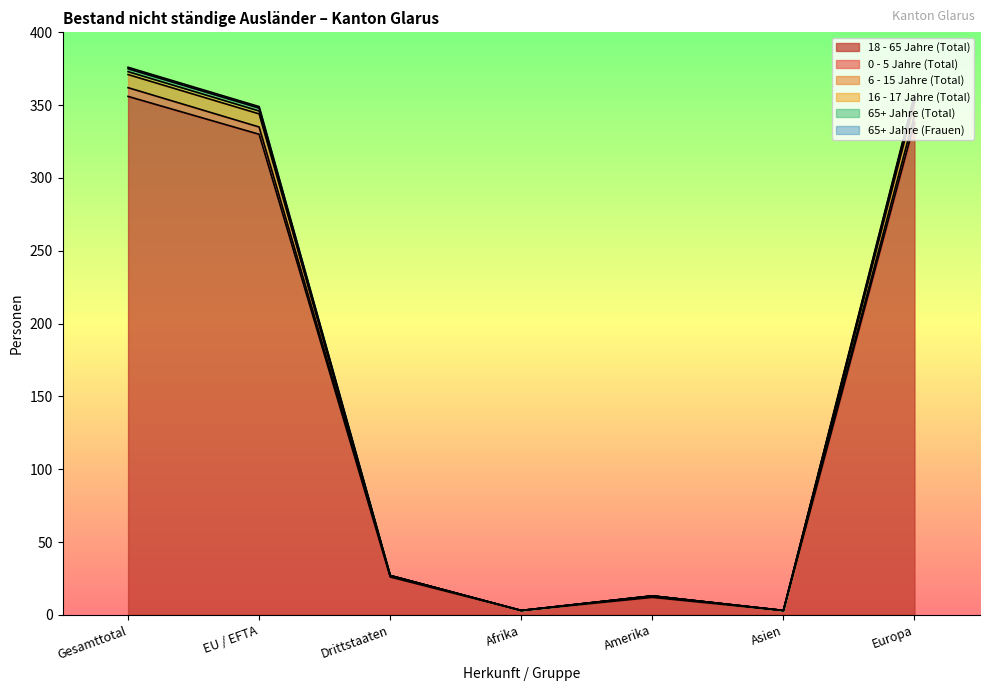

Reading right to left, transcribe all the data shown in this chart.

18 - 65 Jahre (Total): Europa=338	Asien=3	Amerika=12	Afrika=3	Drittstaaten=26	EU / EFTA=330	Gesamttotal=356
0 - 5 Jahre (Total): Europa=343	Asien=3	Amerika=13	Afrika=3	Drittstaaten=27	EU / EFTA=335	Gesamttotal=362
6 - 15 Jahre (Total): Europa=357	Asien=3	Amerika=13	Afrika=3	Drittstaaten=27	EU / EFTA=349	Gesamttotal=376
16 - 17 Jahre (Total): Europa=356	Asien=3	Amerika=13	Afrika=3	Drittstaaten=27	EU / EFTA=348	Gesamttotal=375
65+ Jahre (Total): Europa=354	Asien=3	Amerika=13	Afrika=3	Drittstaaten=27	EU / EFTA=346	Gesamttotal=373
65+ Jahre (Frauen): Europa=352	Asien=3	Amerika=13	Afrika=3	Drittstaaten=27	EU / EFTA=344	Gesamttotal=371